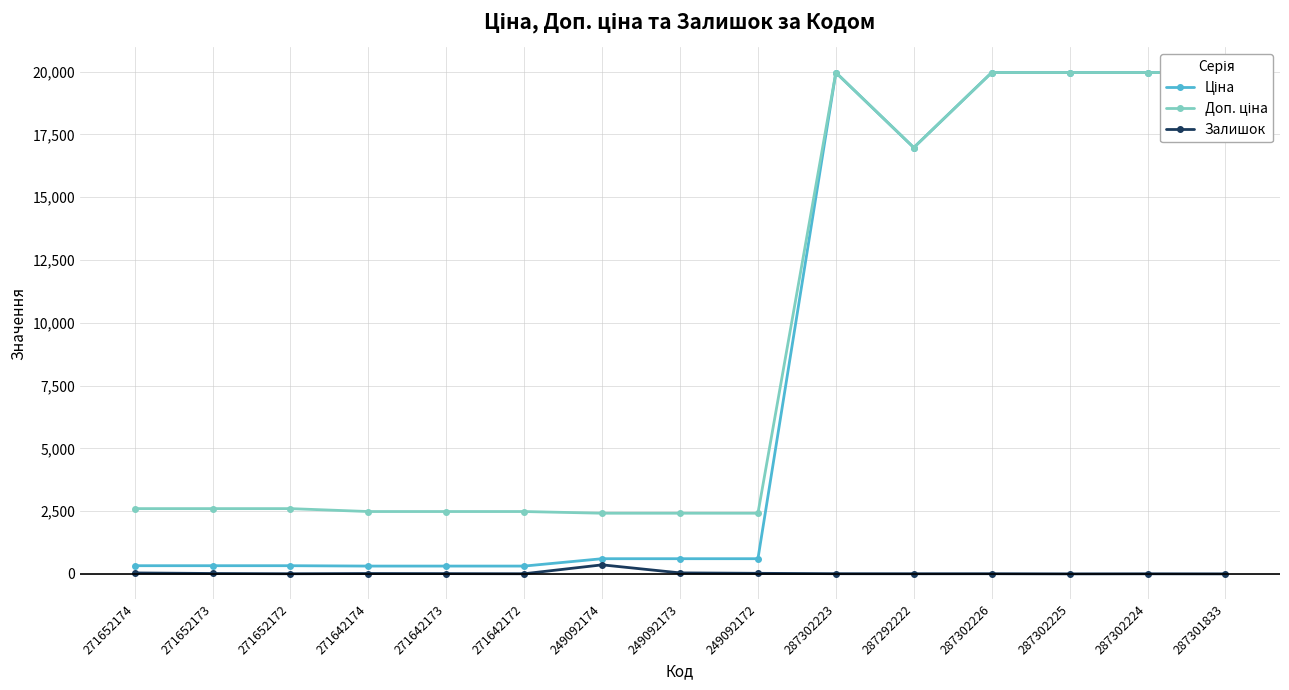

Which series changed the most between 271652172 and 249092173?

Ціна